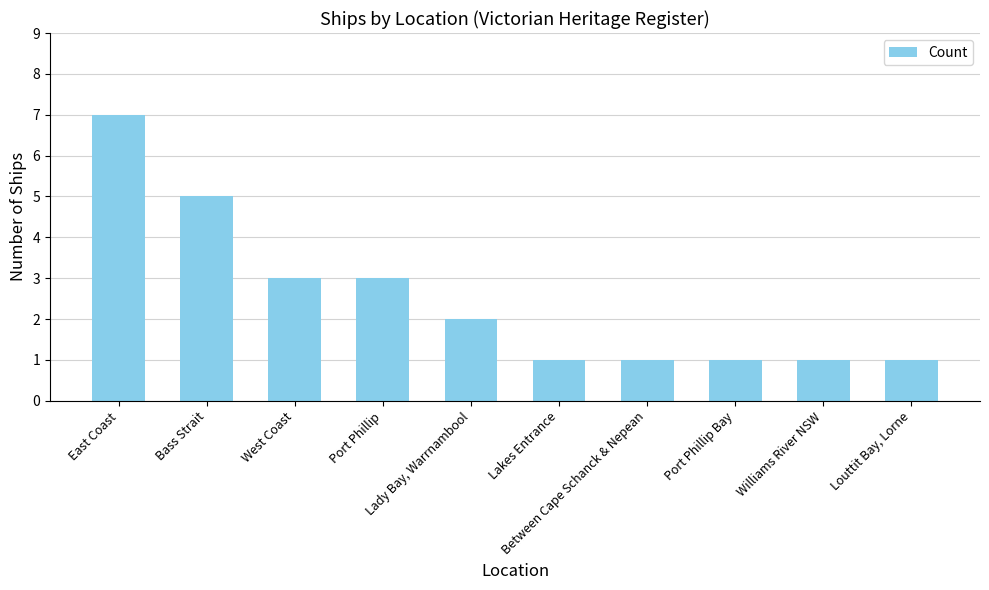

Which has a higher value, Port Phillip or Bass Strait?

Bass Strait